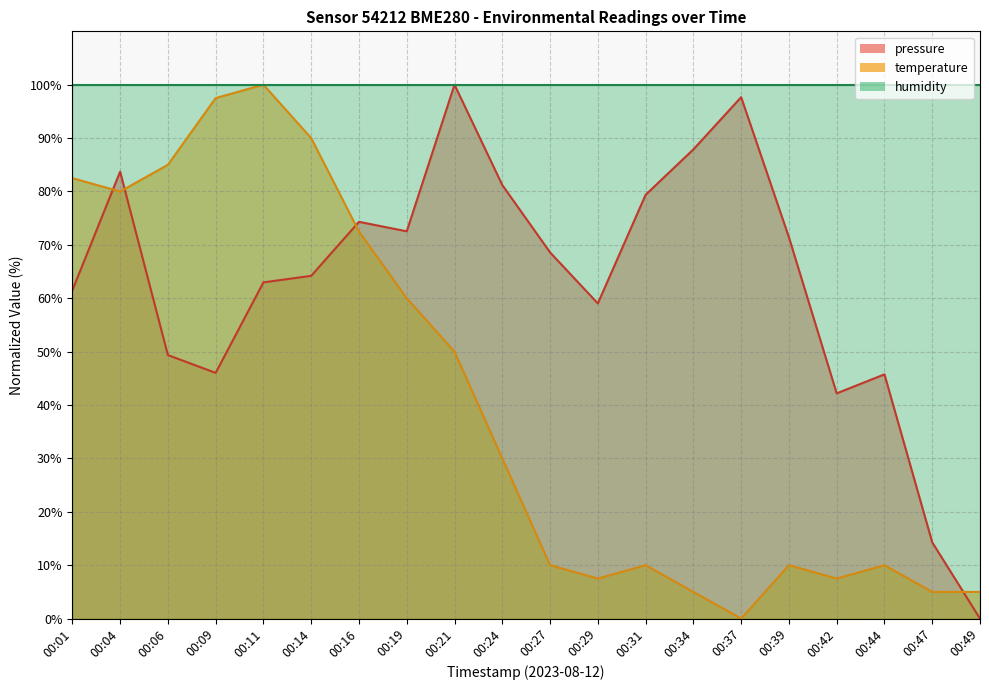

How many values in the temperature series are below 30?

10